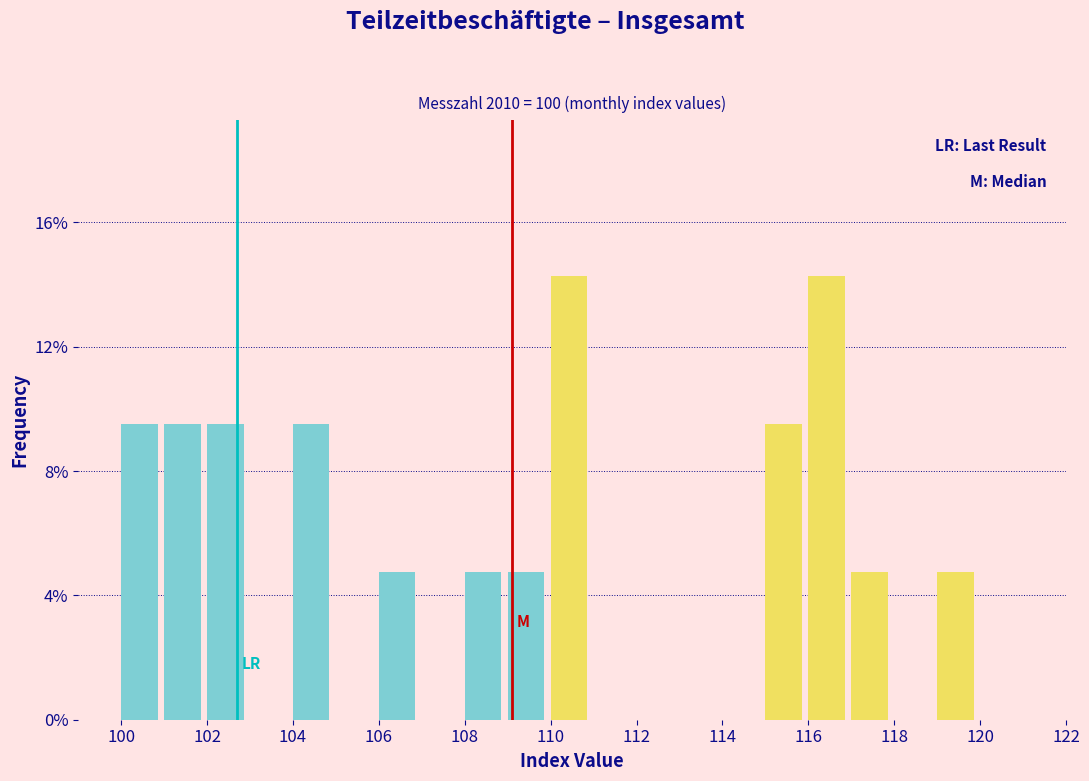

Reading left to right, list every bar in this chart as the range it spans on the x-axis followed by its height. The values are not printed on the chart, so give them approximately, as read against the axis.

99 to 100: 0
100 to 101: 9.5
101 to 102: 9.5
102 to 103: 9.5
103 to 104: 0
104 to 105: 9.5
105 to 106: 0
106 to 107: 5.0
107 to 108: 0
108 to 109: 5.0
109 to 110: 5.0
110 to 111: 14.5
111 to 112: 0
112 to 113: 0
113 to 114: 0
114 to 115: 0
115 to 116: 9.5
116 to 117: 14.5
117 to 118: 5.0
118 to 119: 0
119 to 120: 5.0
120 to 121: 0